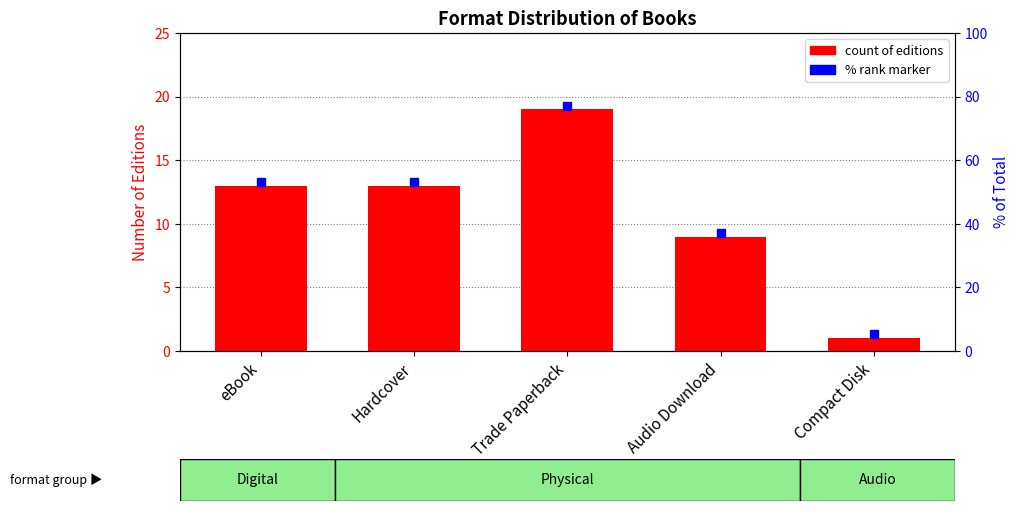

List the labels in order of value, smallest first.

Compact Disk, Audio Download, eBook, Hardcover, Trade Paperback